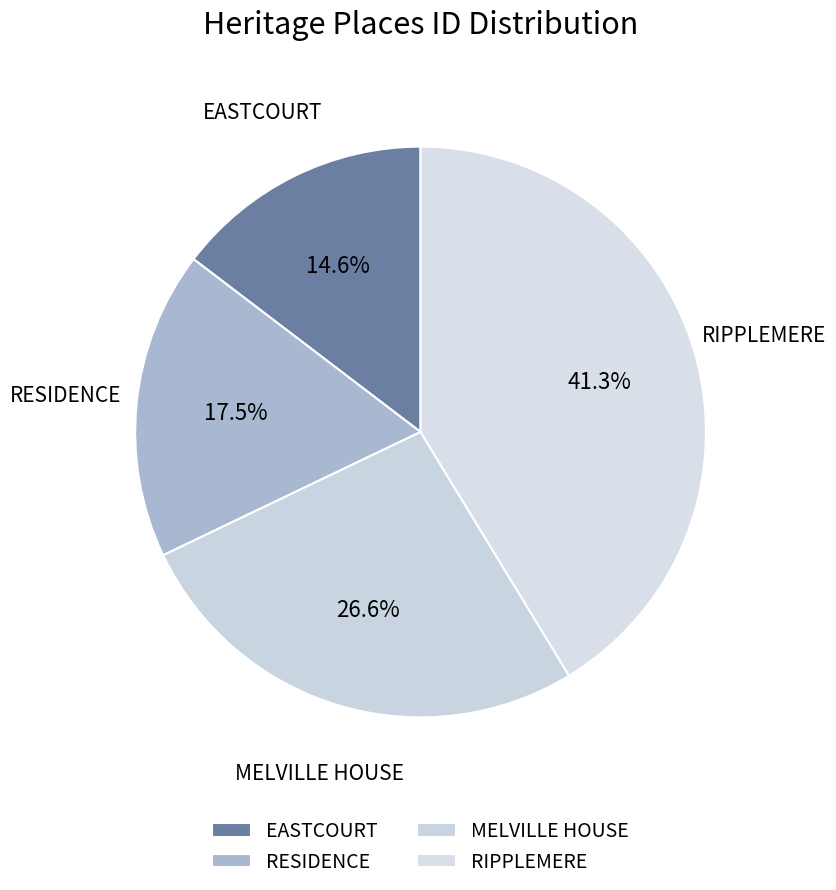

To the nearest percent, what is the combined percentage of RIPPLEMERE and MELVILLE HOUSE?

68%